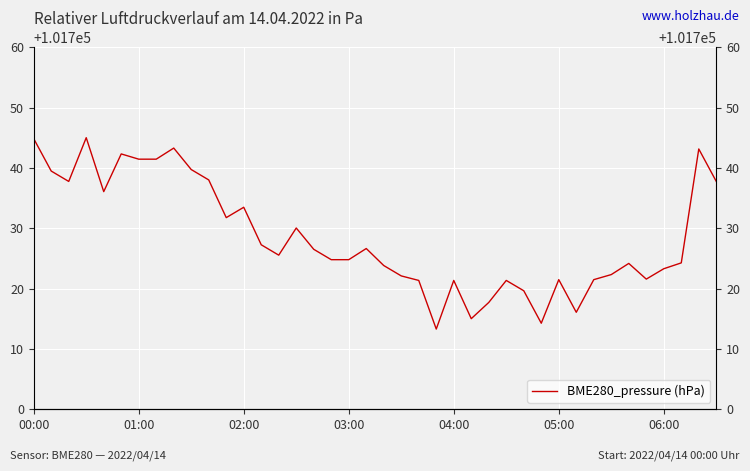

Reading left to right, extract all data points from this chart.

101744.8	101739.5	101737.8	101745.0	101736.1	101742.3	101741.4	101741.4	101743.3	101739.7	101738.0	101731.8	101733.5	101727.2	101725.5	101730.0	101726.5	101724.8	101724.8	101726.6	101723.8	101722.1	101721.3	101713.3	101721.3	101715.0	101717.7	101721.3	101719.6	101714.2	101721.5	101716.1	101721.5	101722.3	101724.2	101721.6	101723.3	101724.2	101743.1	101737.8